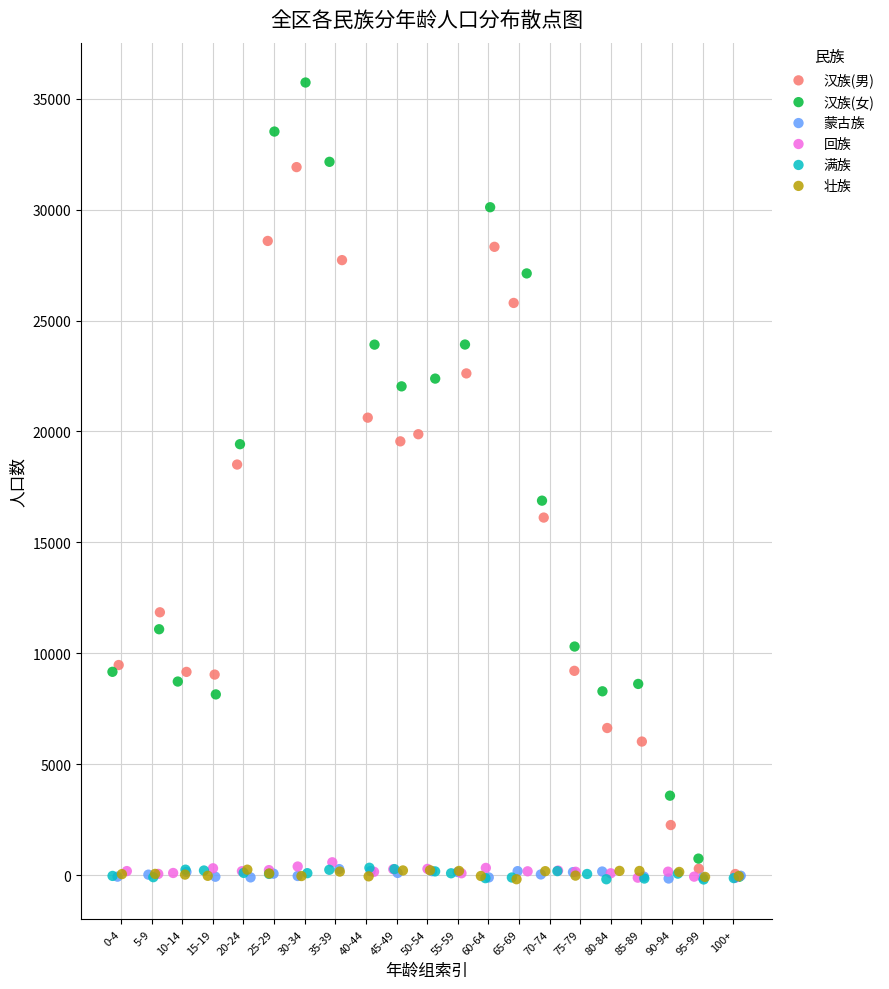

Which series has the widest spread of Y values?

汉族(女)